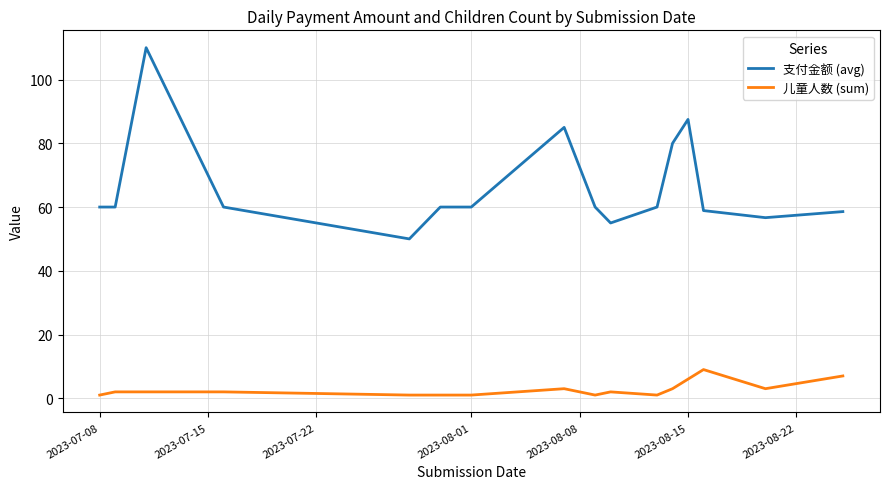

What is the sum of all 儿童人数 (sum) values?

45.0